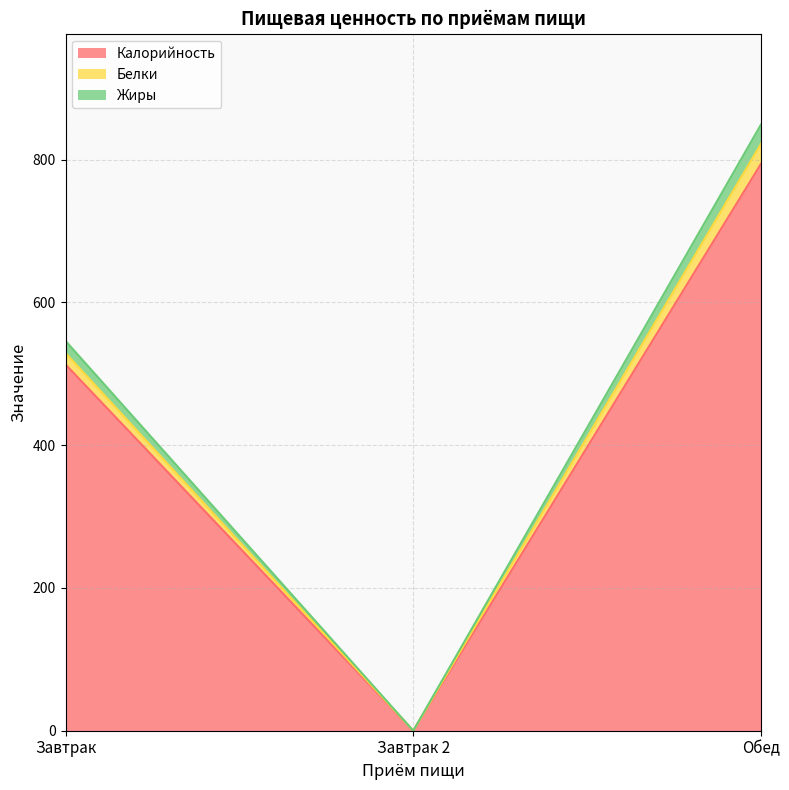

The value of Жиры at Завтрак 2 is -395. True or false?

False